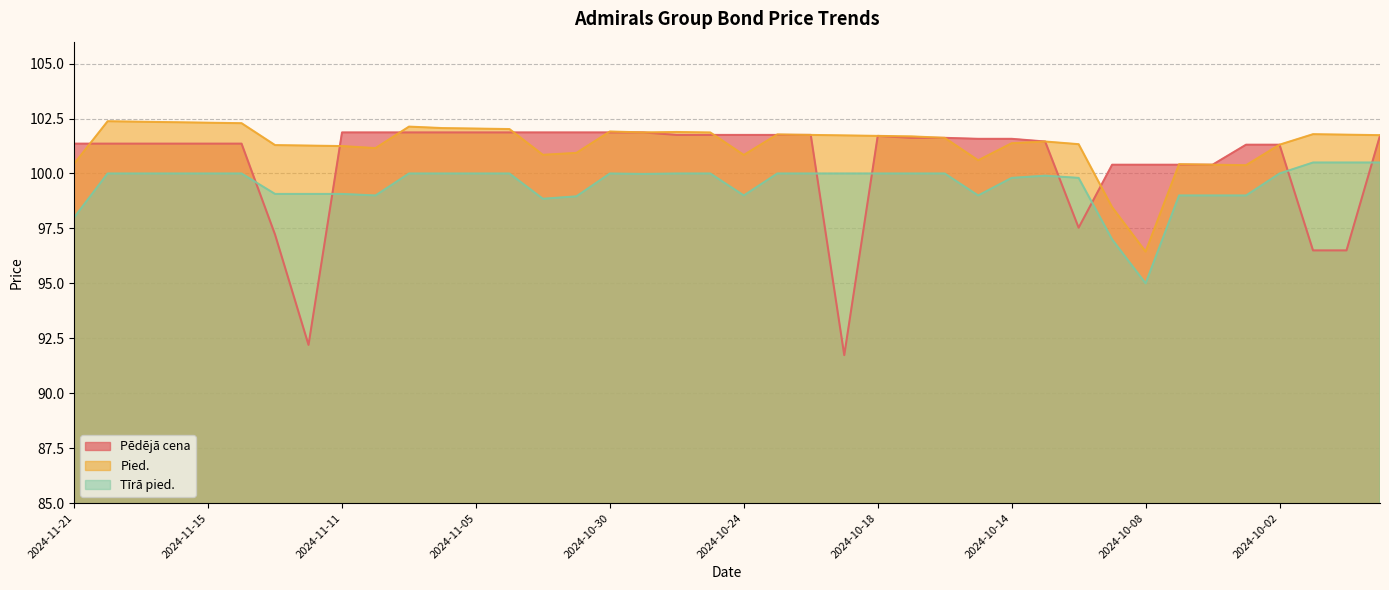

The value of Tīrā pied. at 2024-11-11 is 99.1. True or false?

True